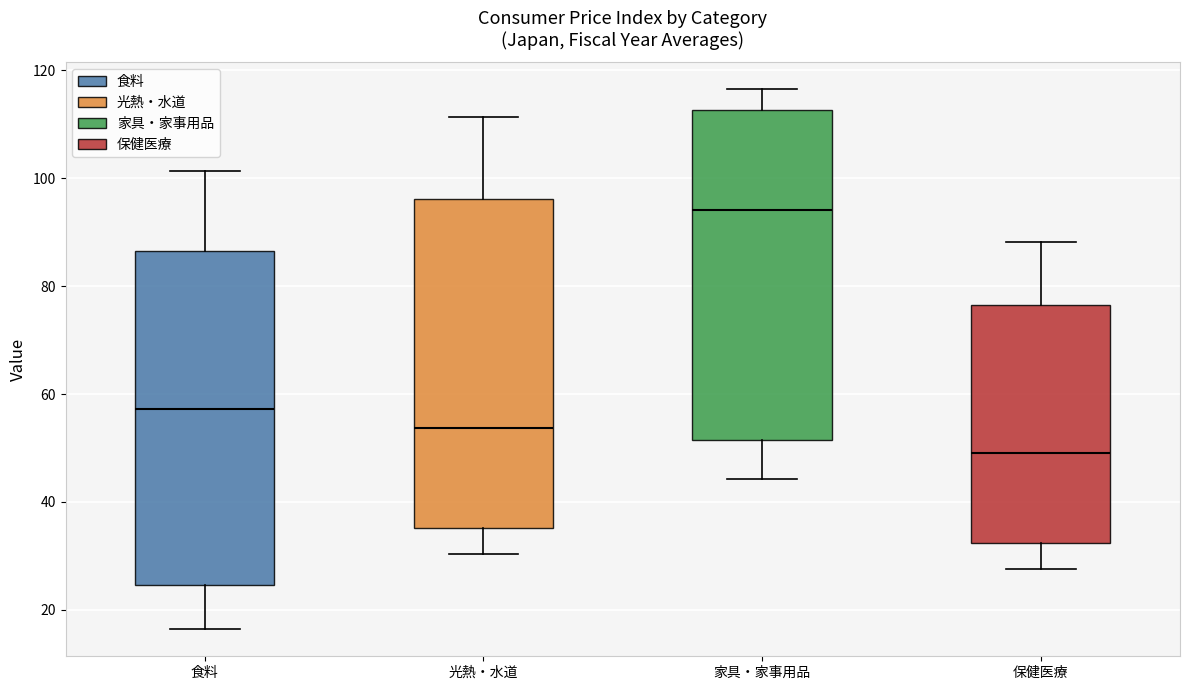

Reading left to right, transcribe this box plot: for each box, give where its median line is, the range the box spans, and where its two whiskers end, as read against the y-axis. The values are not printed on the chart, so give them approximately, as read against the axis.

食料: median 58, box 24 to 86, whiskers 16 to 102
光熱・水道: median 54, box 36 to 96, whiskers 30 to 112
家具・家事用品: median 94, box 52 to 112, whiskers 44 to 116
保健医療: median 50, box 32 to 76, whiskers 28 to 88